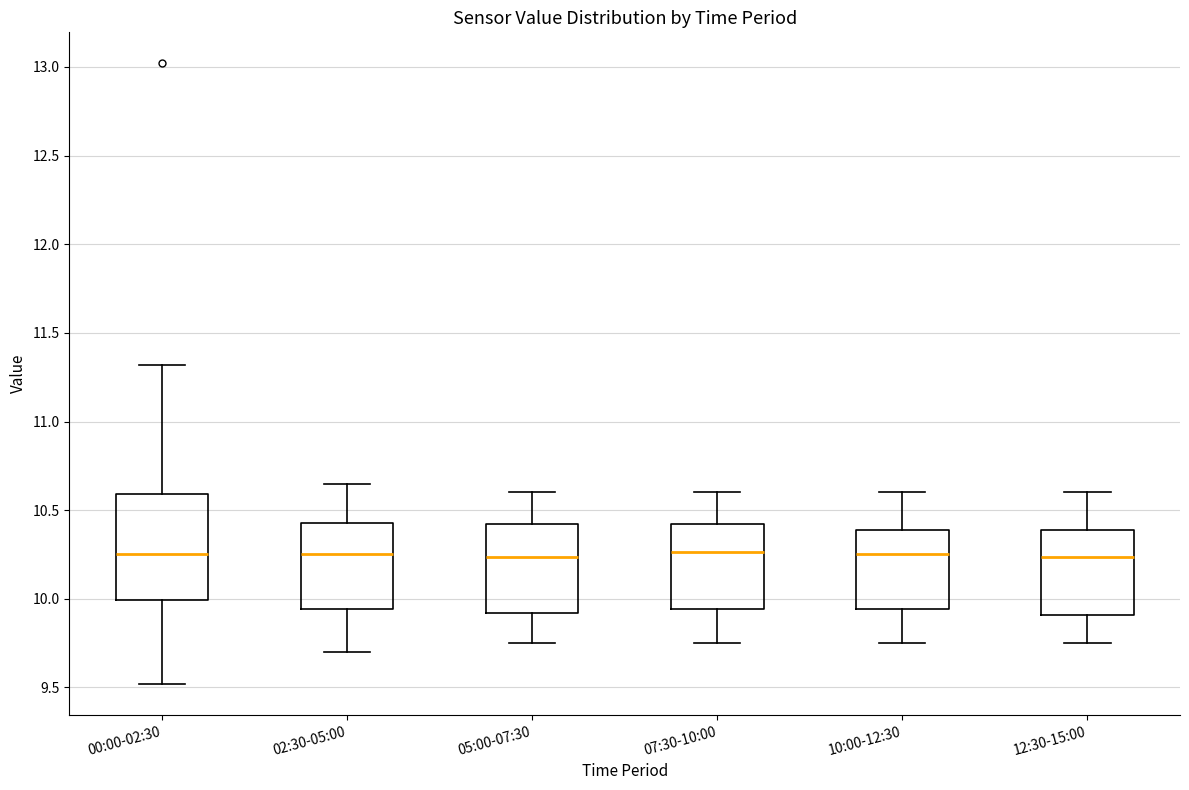

Reading left to right, read every box against the y-axis: the position of its median line, the range the box covers, and the ends of its whiskers. The values are not printed on the chart, so give them approximately, as read against the axis.

00:00-02:30: median 10.25, box 10.00 to 10.60, whiskers 9.50 to 11.30
02:30-05:00: median 10.25, box 9.95 to 10.45, whiskers 9.70 to 10.65
05:00-07:30: median 10.25, box 9.90 to 10.40, whiskers 9.75 to 10.60
07:30-10:00: median 10.25, box 9.95 to 10.40, whiskers 9.75 to 10.60
10:00-12:30: median 10.25, box 9.95 to 10.40, whiskers 9.75 to 10.60
12:30-15:00: median 10.25, box 9.90 to 10.40, whiskers 9.75 to 10.60